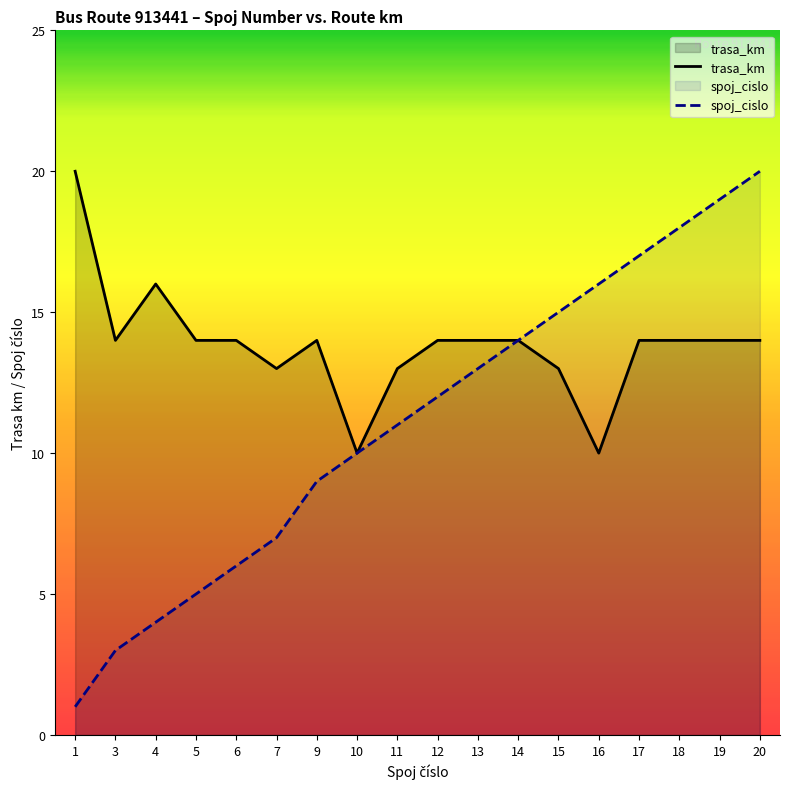

How many lines are shown in the chart?

2